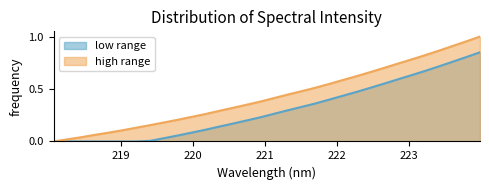

True or false: wavelength and intensity cross at least once.

False